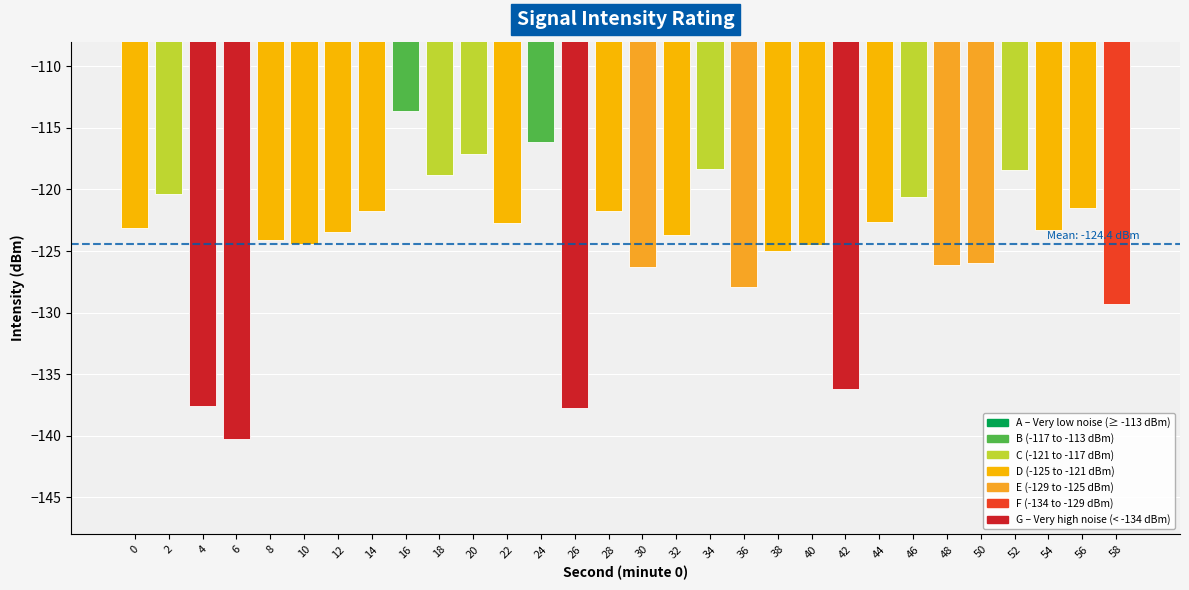

What is the maximum value shown in the chart?

-113.6